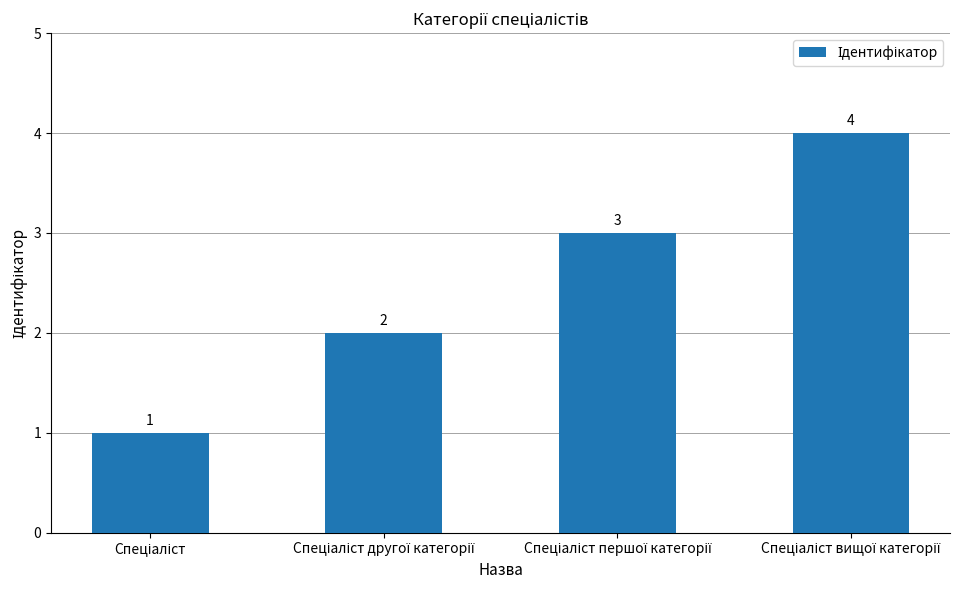

What is the maximum value shown in the chart?

4